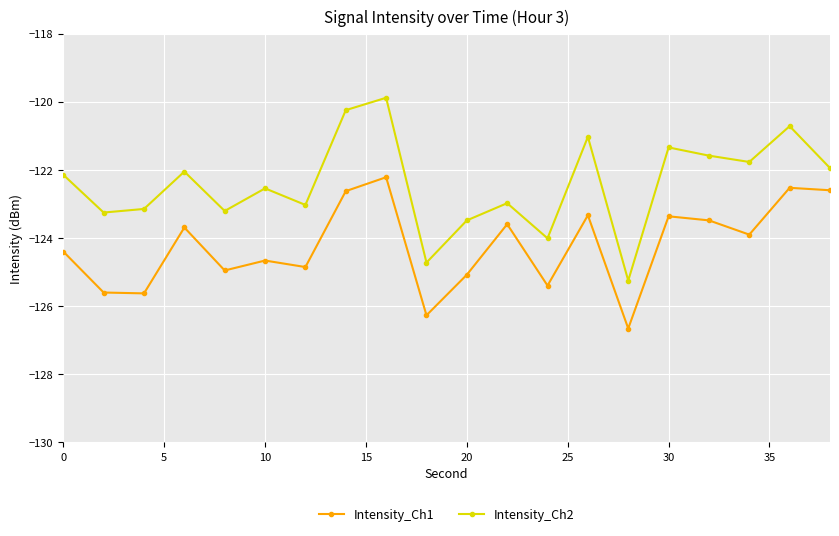

True or false: Intensity_Ch1 and Intensity_Ch2 intersect in this chart.

False